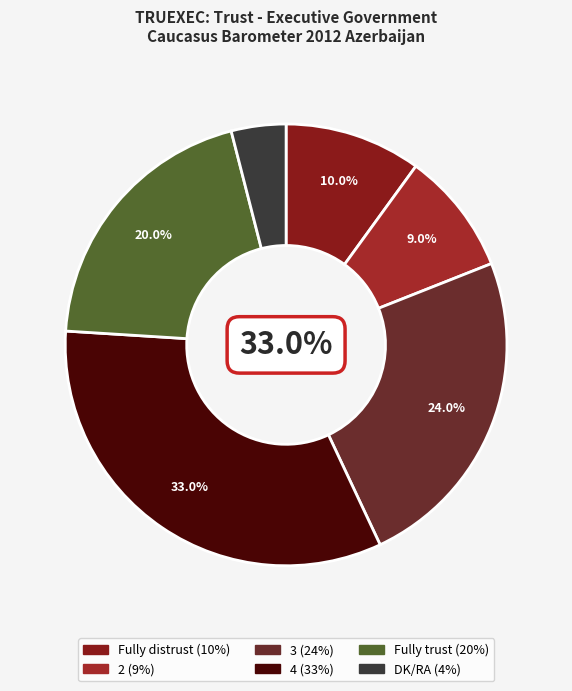

Is it true that Fully trust is 20% of the pie?

True